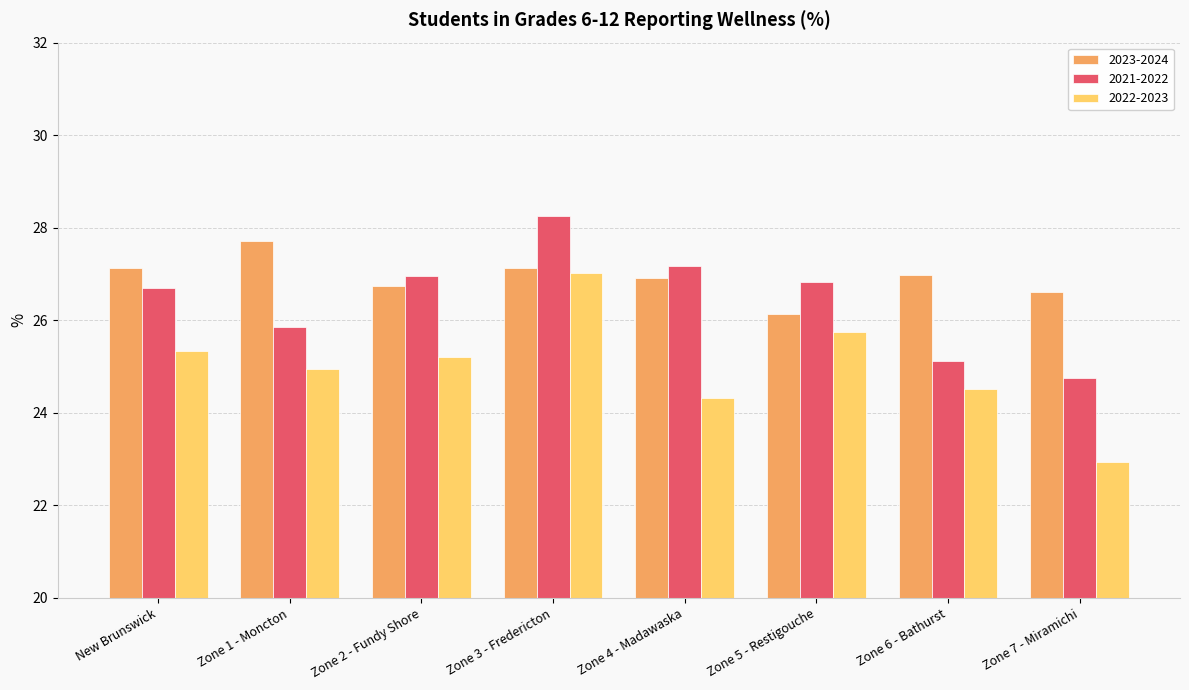

What is the approximate value of 2021-2022 at Zone 3 - Fredericton?

28.3